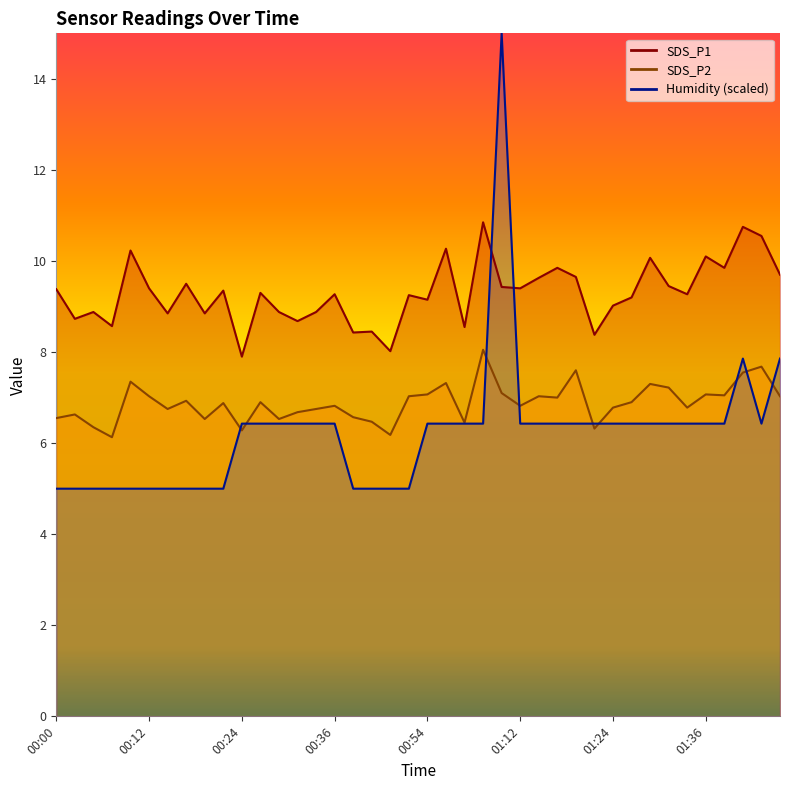

Which has a higher value, 00:00 or 01:04?

01:04